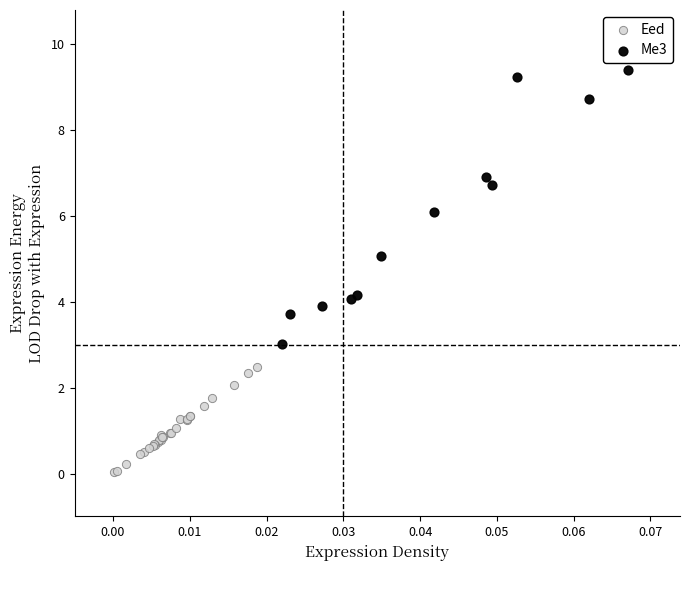

Which series reaches the minimum Y coordinate?

Eed